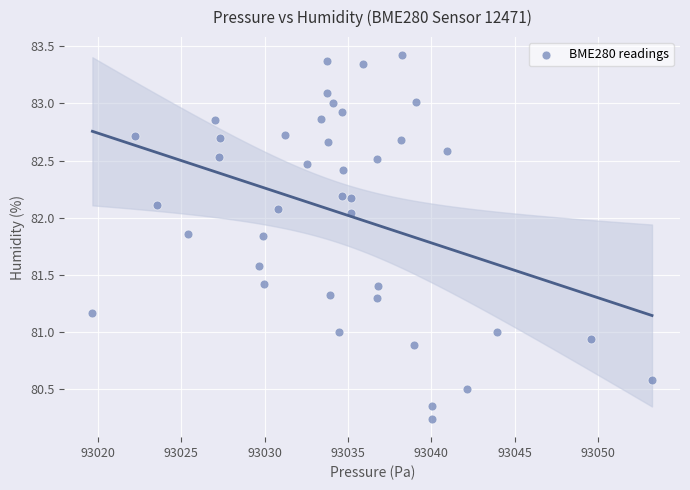

What is the range of X values (max minus min)?

33.6